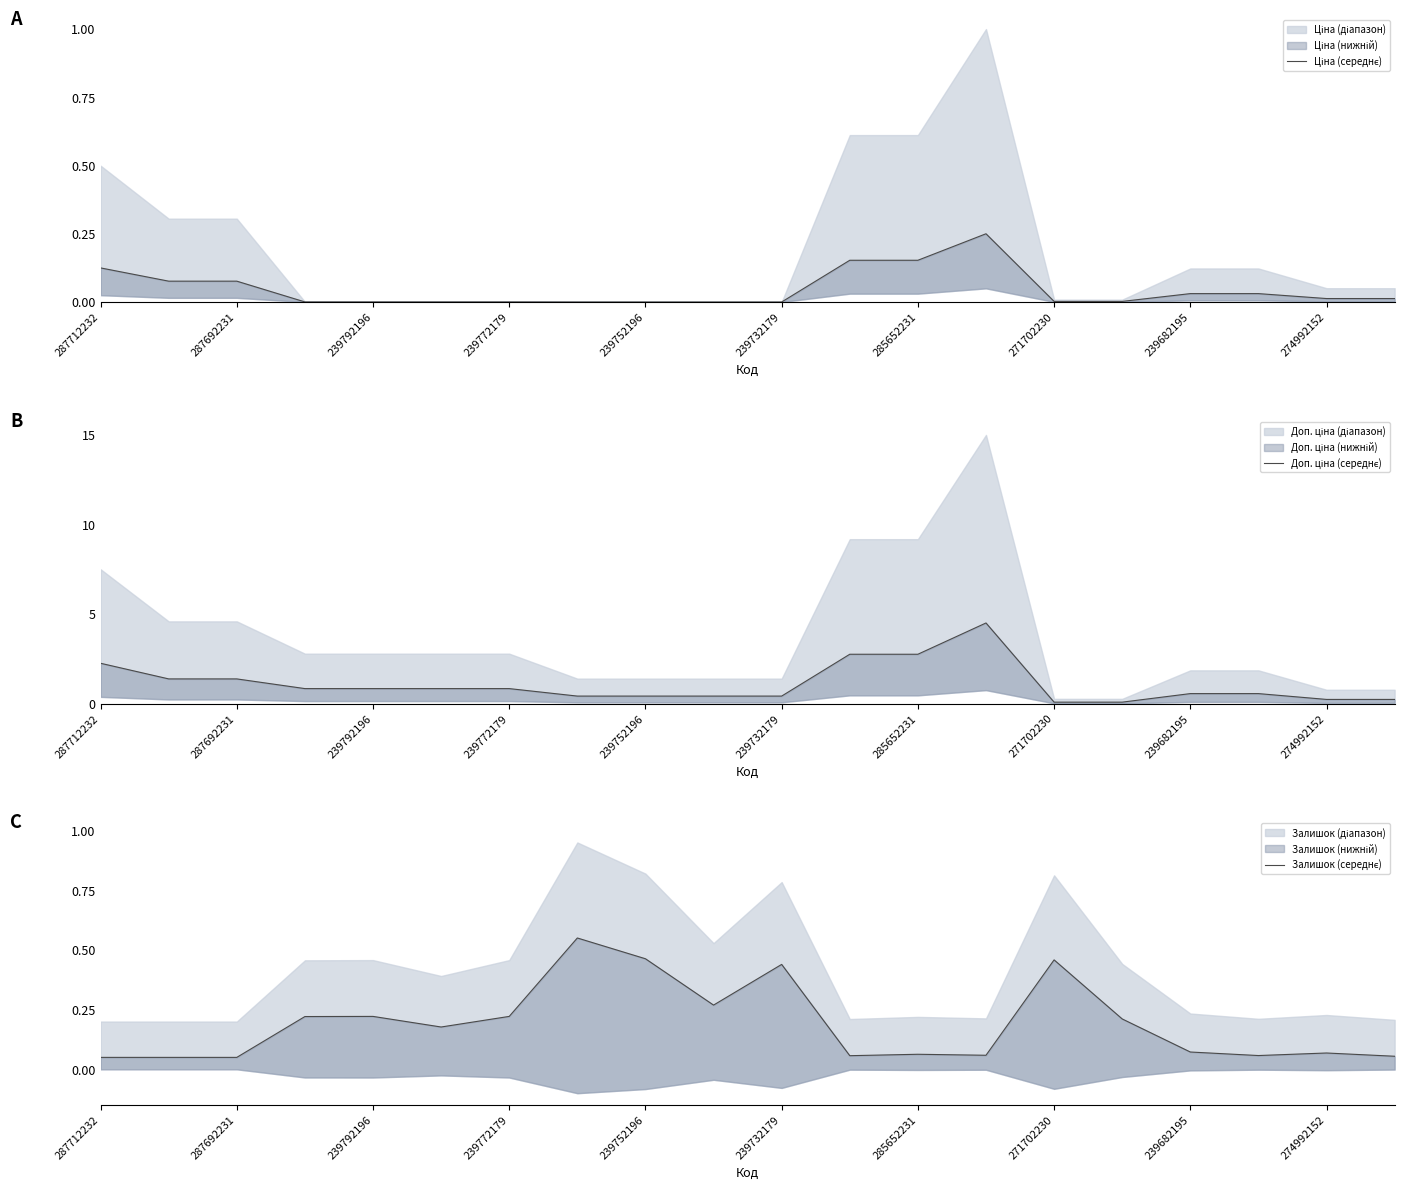

At which category is the sum across all series the highest?

13